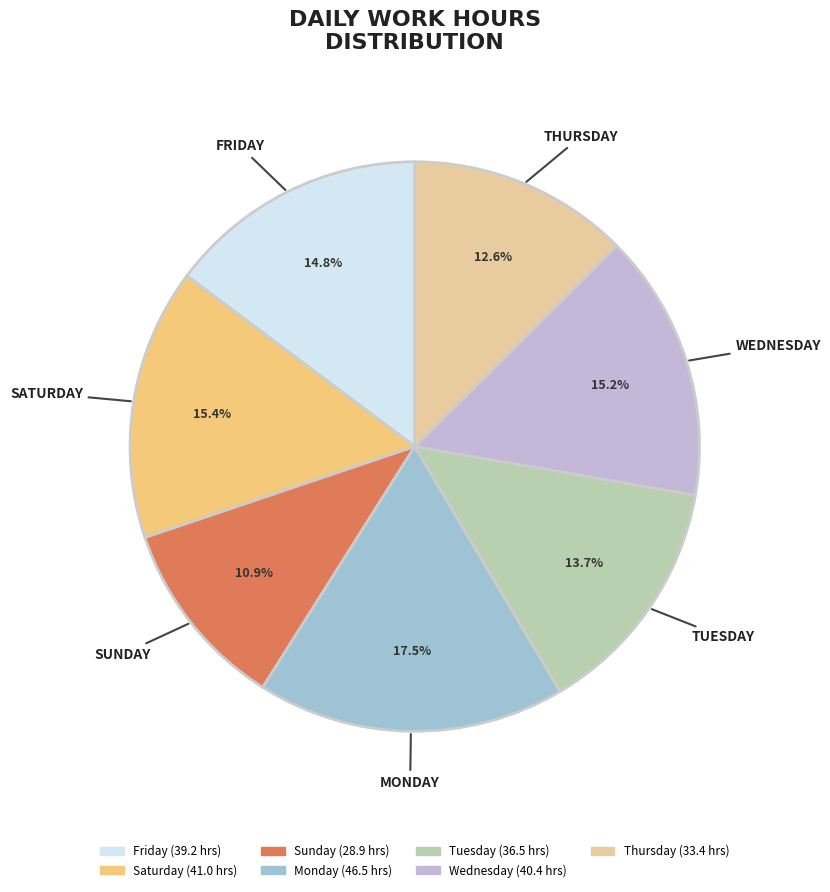

Count the number of slices in the pie.

7